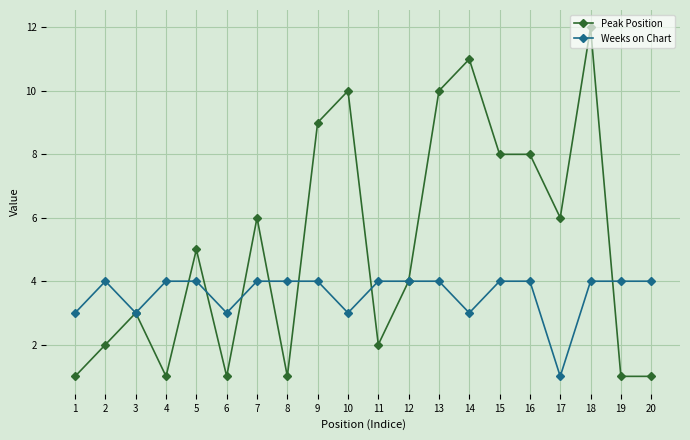

Is this an area chart (filled region under the line)?

No